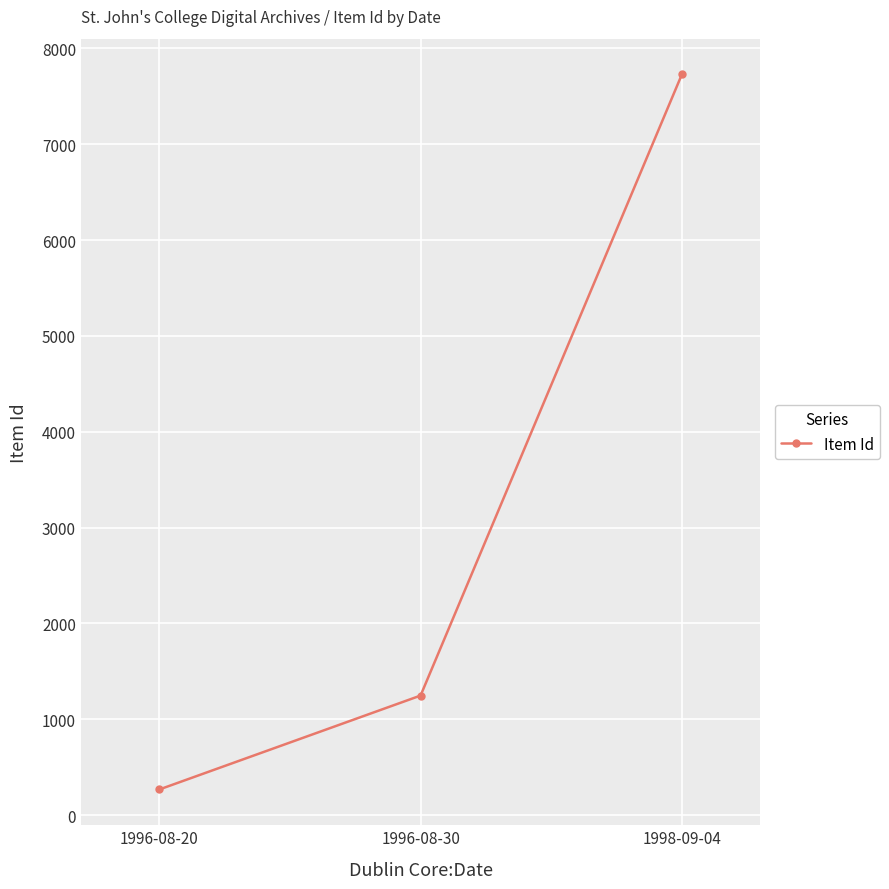

Rank the categories by value from lowest to highest.

1996-08-20, 1996-08-30, 1998-09-04